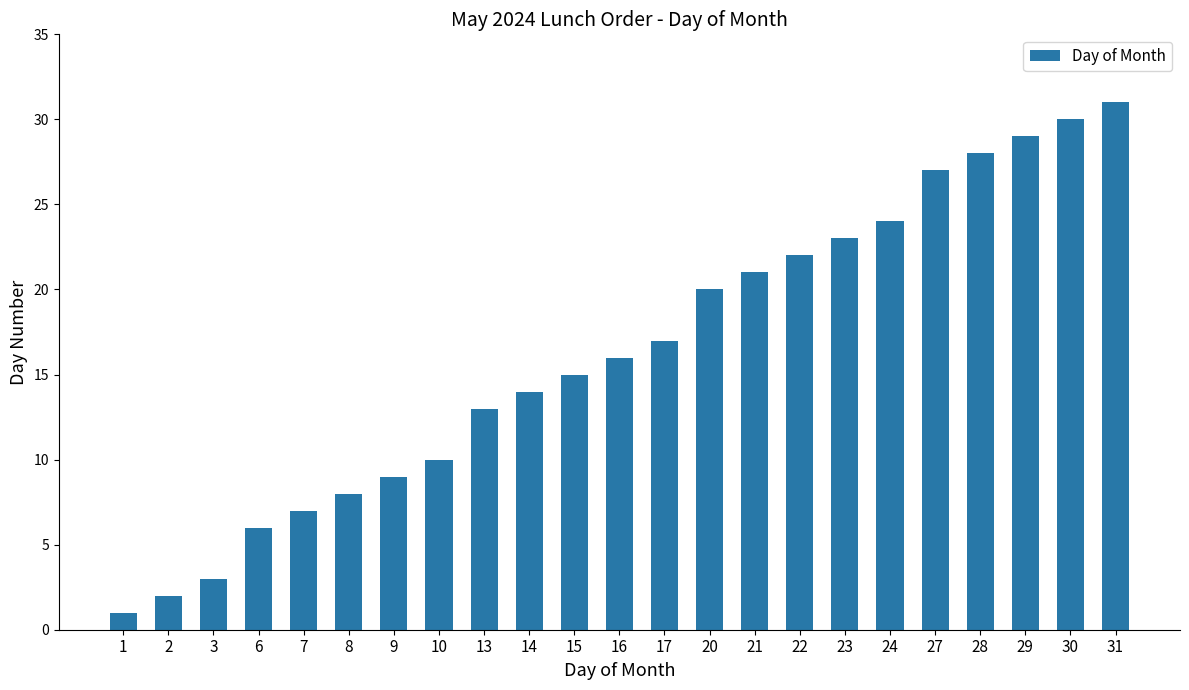

Count the number of categories in the chart.

23